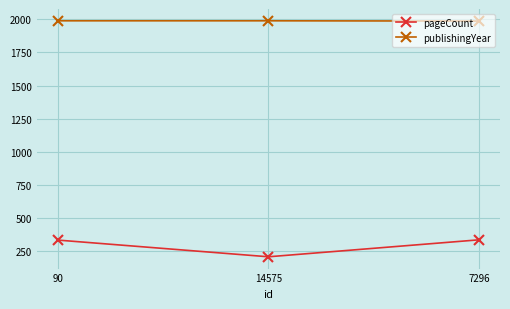

Is it true that publishingYear equals 1178 at 14575?

False